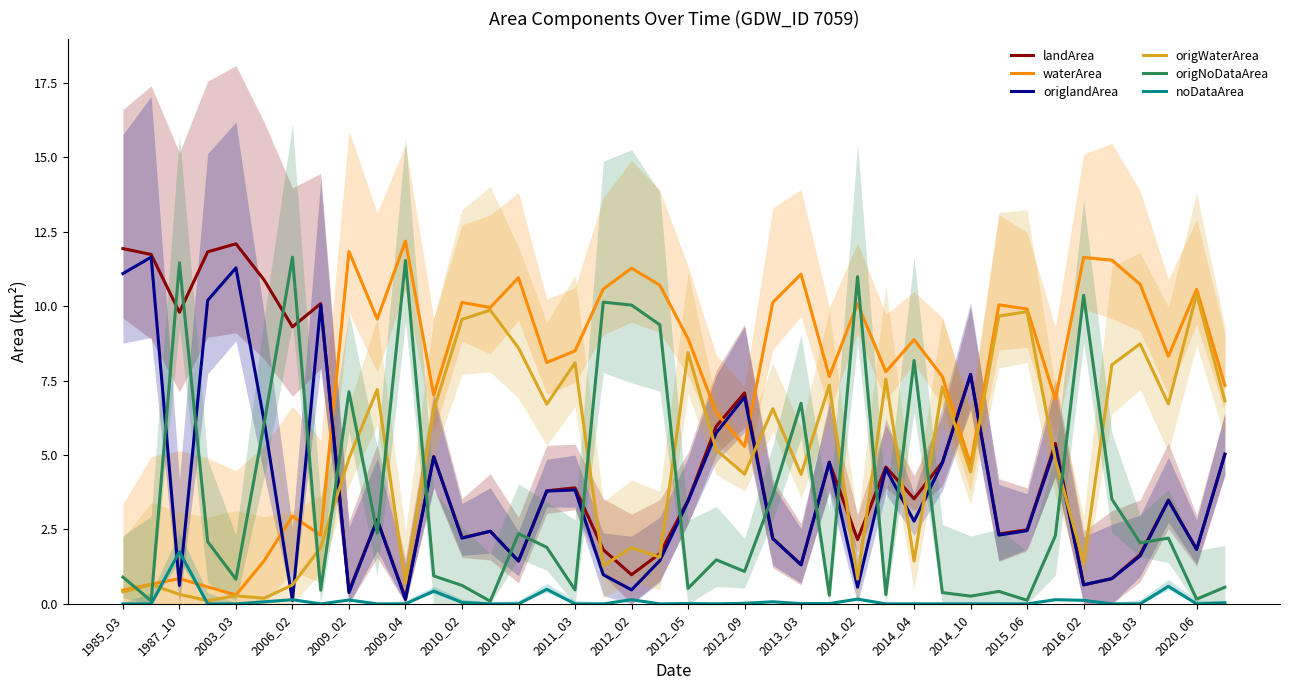

What is the highest value of the noDataArea series?

1.8